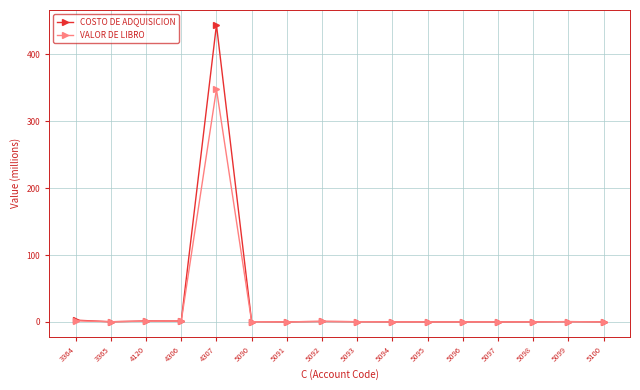

At 4307, list the series in order from largest to smallest.

COSTO DE ADQUISICION, VALOR DE LIBRO